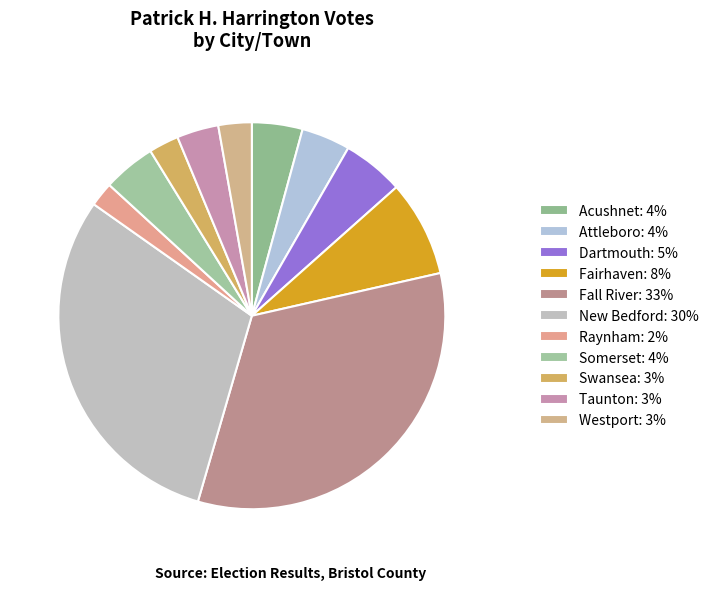

Does any single category account for the majority?

No